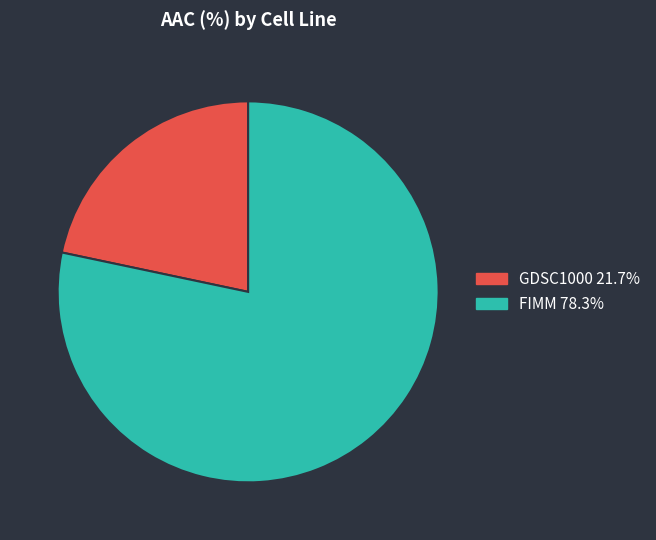

Between GDSC1000 and FIMM, which is larger?

FIMM